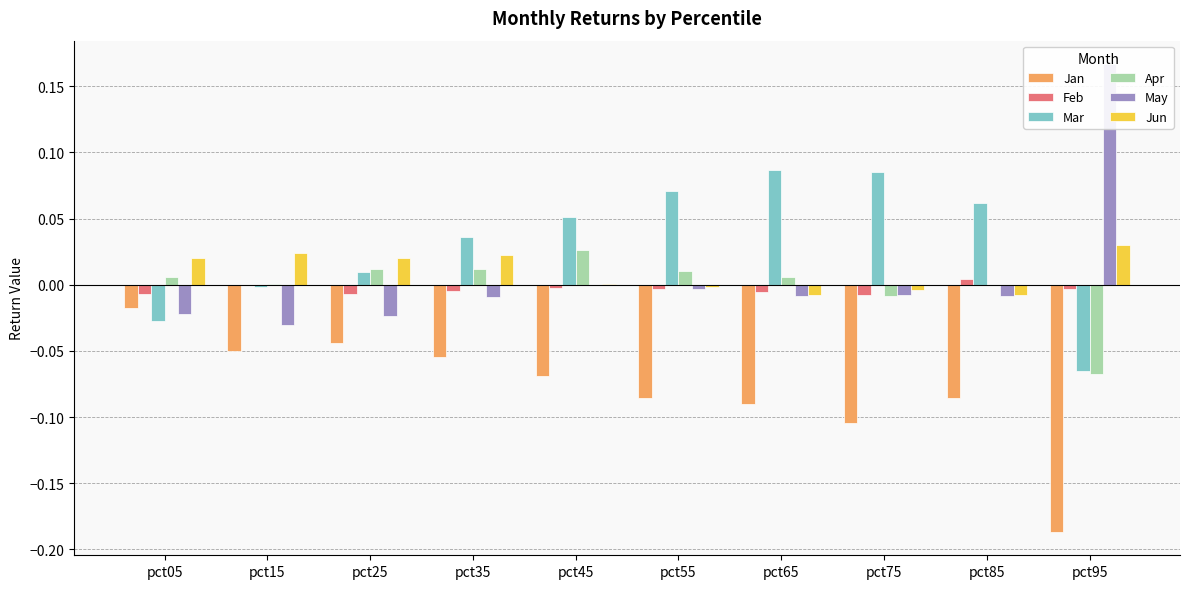

What is the lowest value of the Mar series?

-0.1